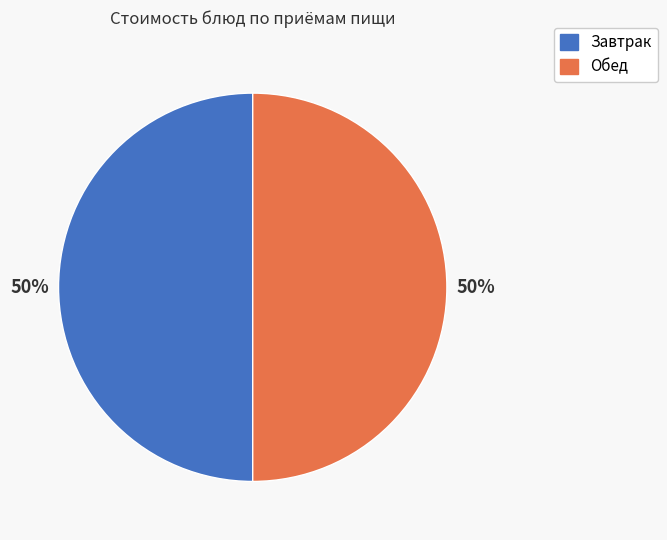

To the nearest percent, what is the average slice percentage?

50%